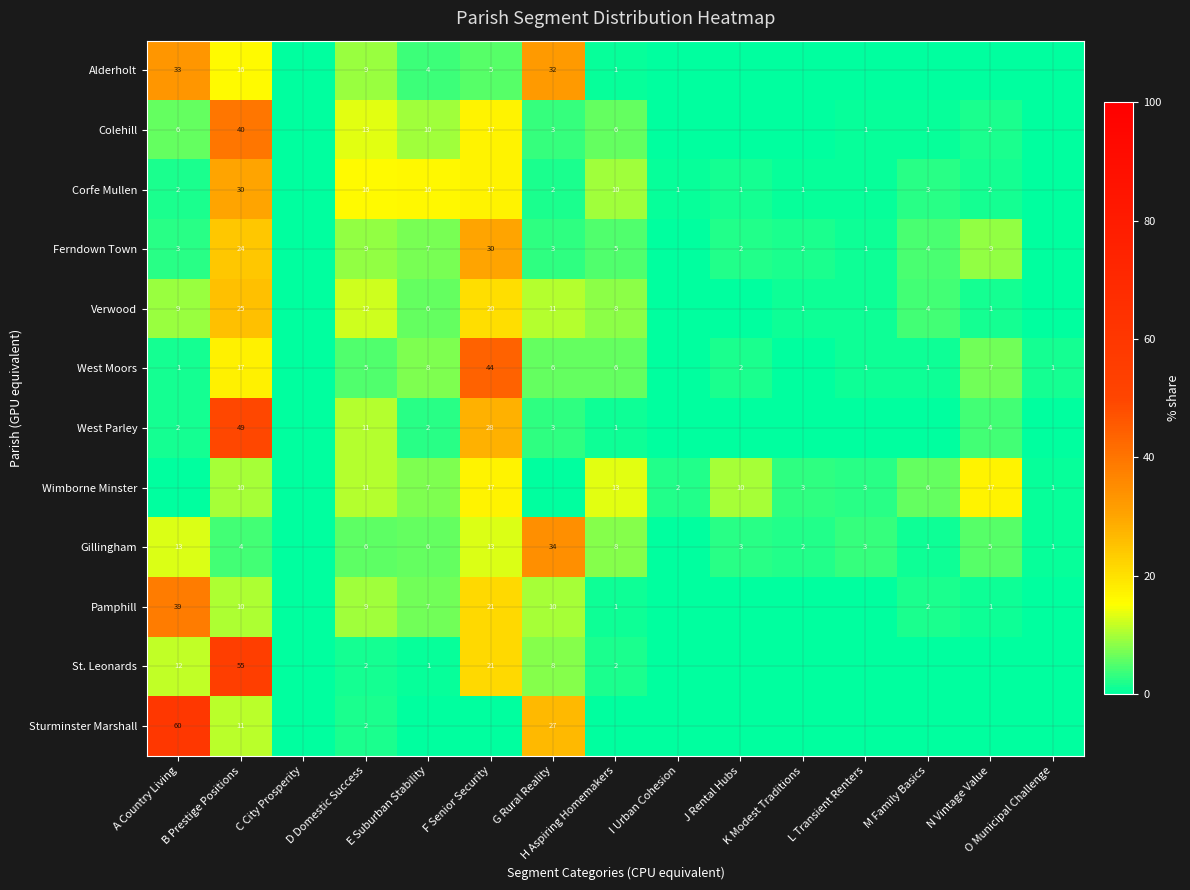

How many positive values does the Alderholt series have?

7